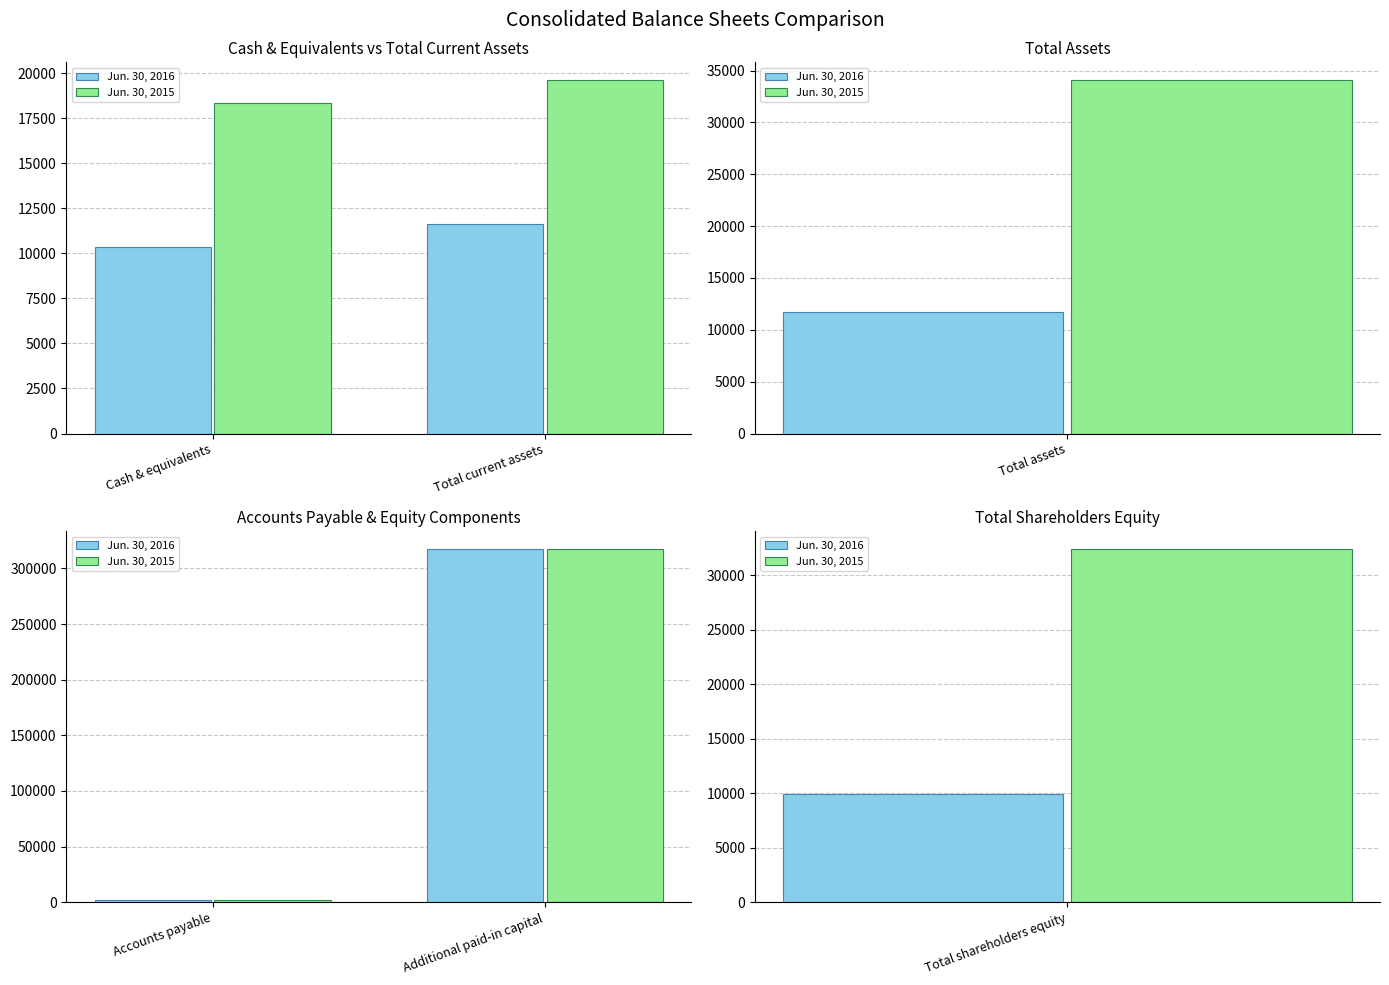

What is the maximum value shown in the chart?

317757